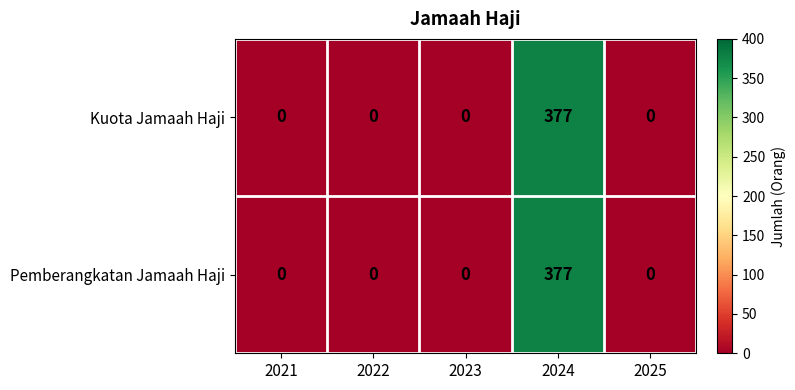

The value of Kuota Jamaah Haji at 2022 is 0. True or false?

True